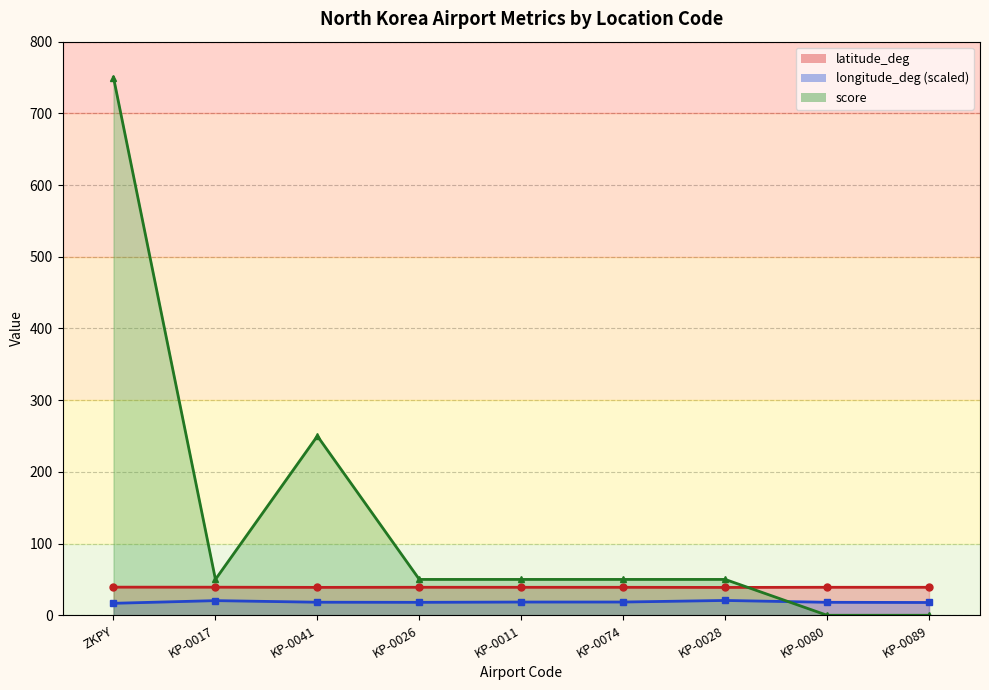

True or false: latitude_deg and longitude_deg cross at least once.

False